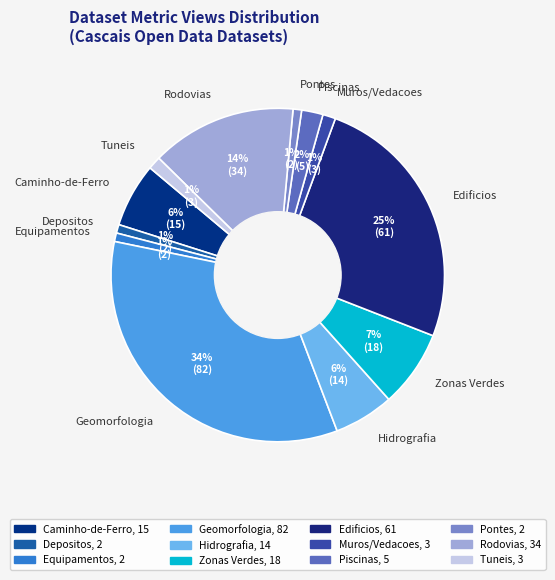

Is the sum of Pontes and Tuneis greater than half?

No